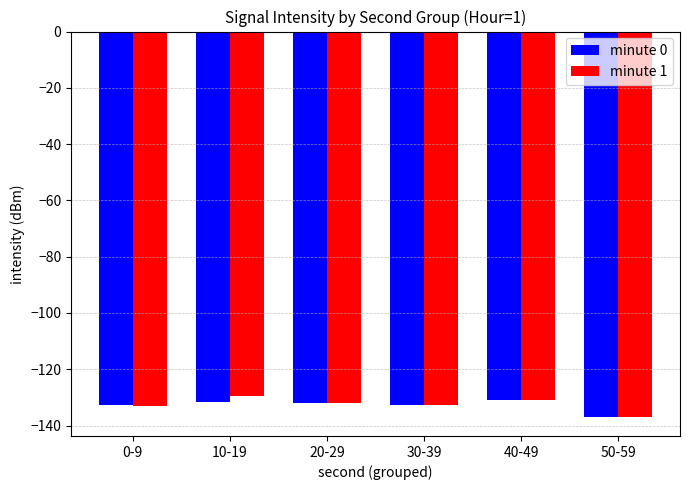

How many series are shown in this chart?

2